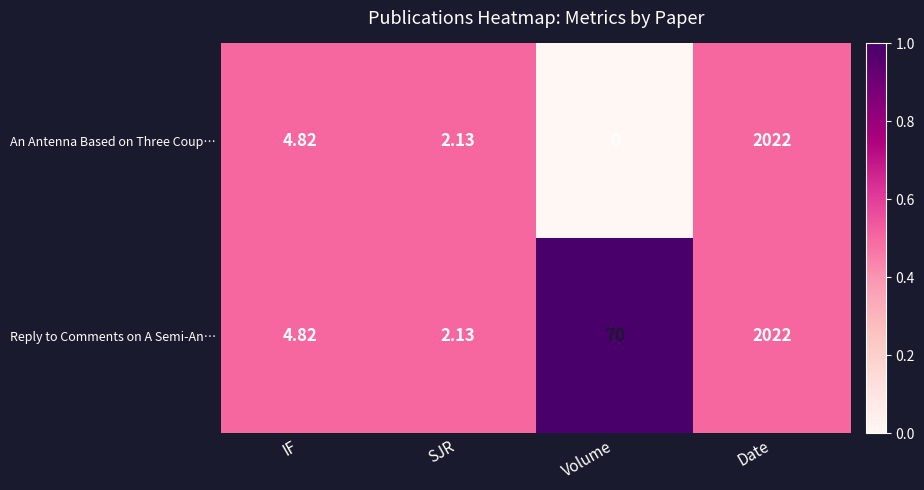

What is the total value across all series at IF?

9.6